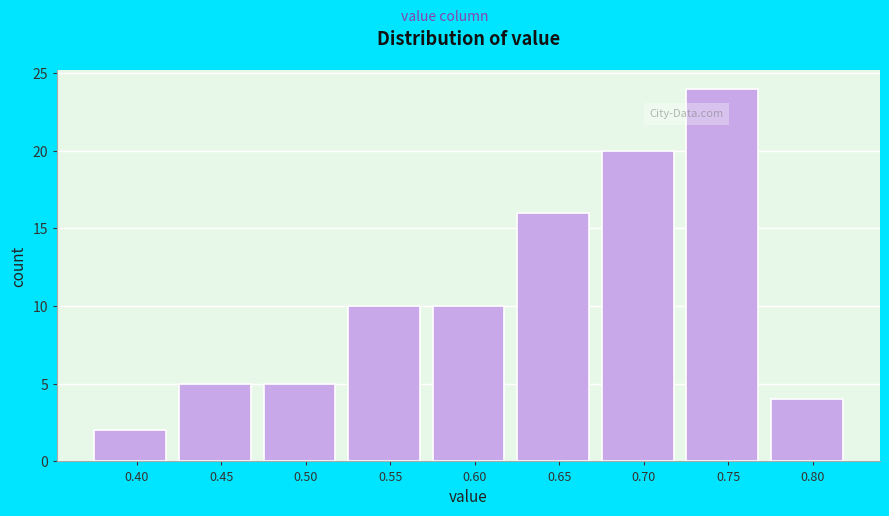

Reading left to right, transcribe all the data shown in this chart.

0.40=2	0.45=5	0.50=5	0.55=10	0.60=10	0.65=16	0.70=20	0.75=24	0.80=4